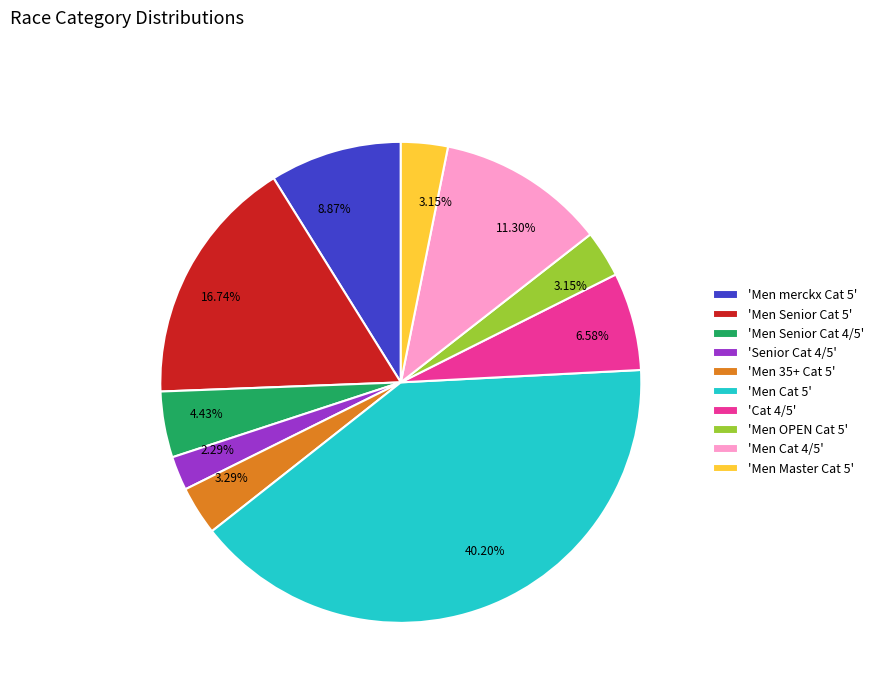

Is the sum of 'Men Cat 5' and 'Men Cat 4/5' greater than half?

Yes